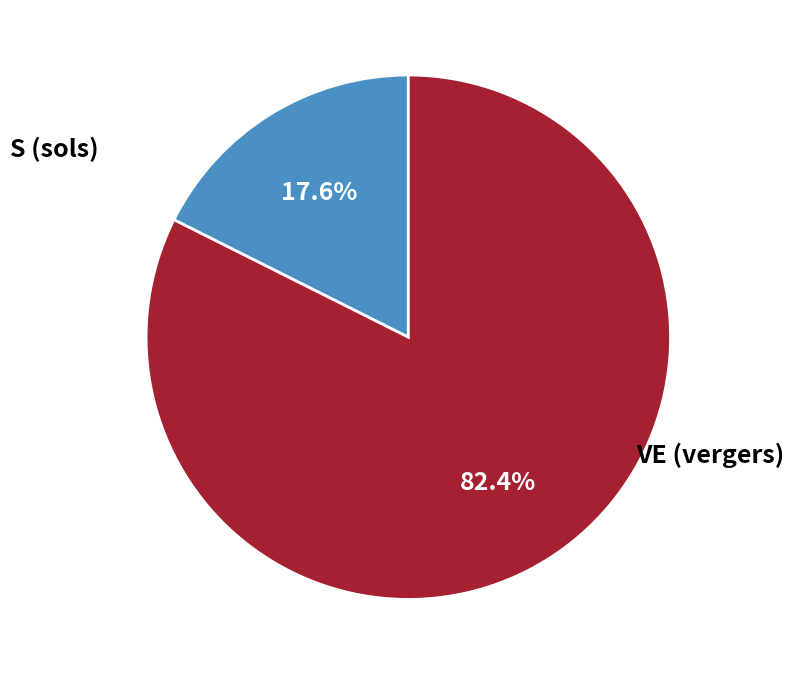

Count the number of slices in the pie.

2